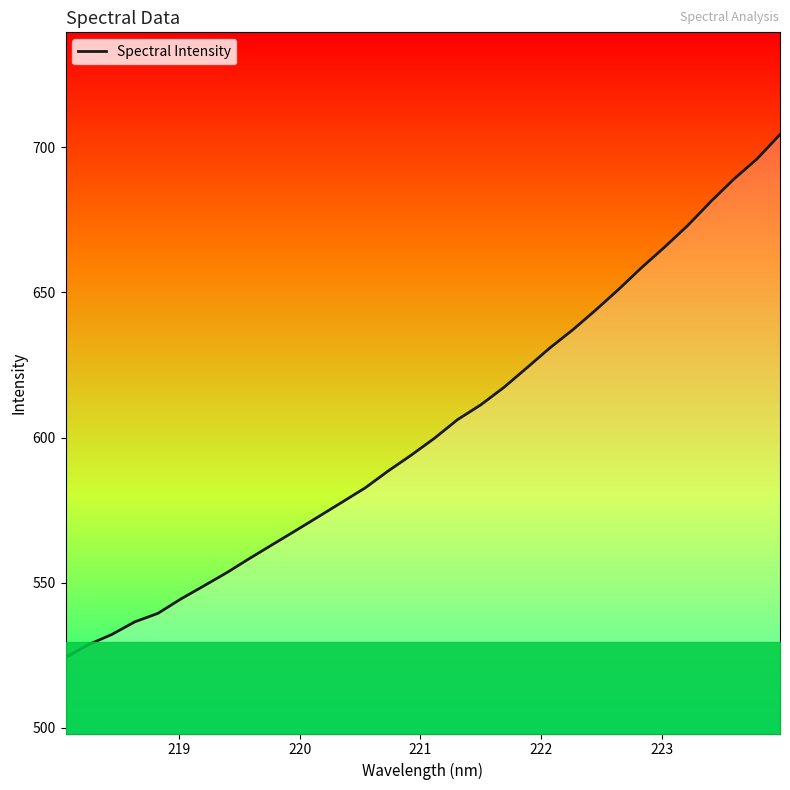

True or false: there are more than 0 points higher than both neighbors.

False